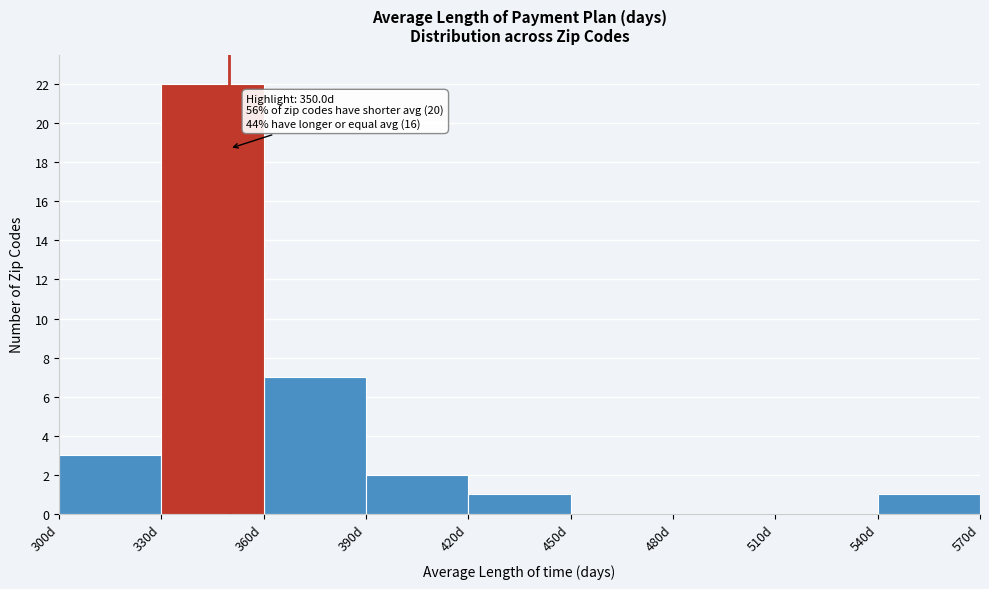

Which range on the x-axis has the tallest bar?

330 to 360